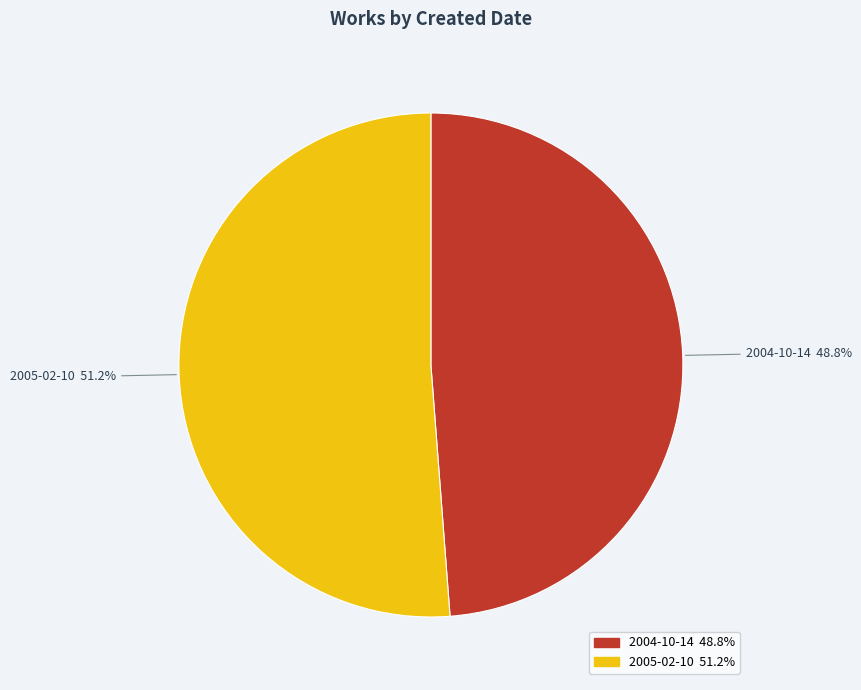

To the nearest percent, what percentage of the pie is 2004-10-14?

49%